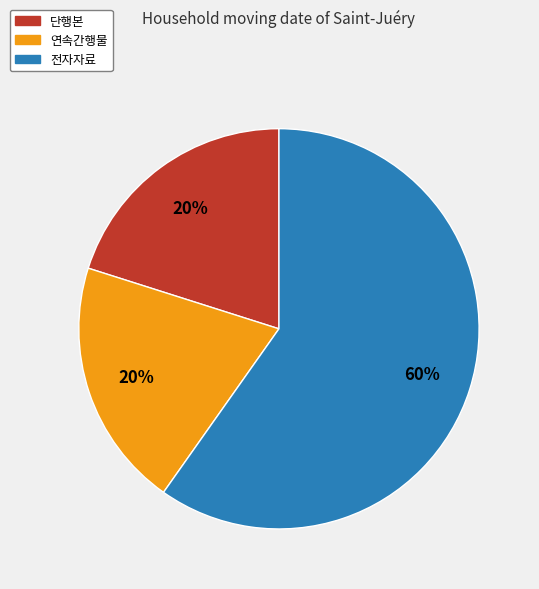

To the nearest percent, what is the average slice percentage?

33%